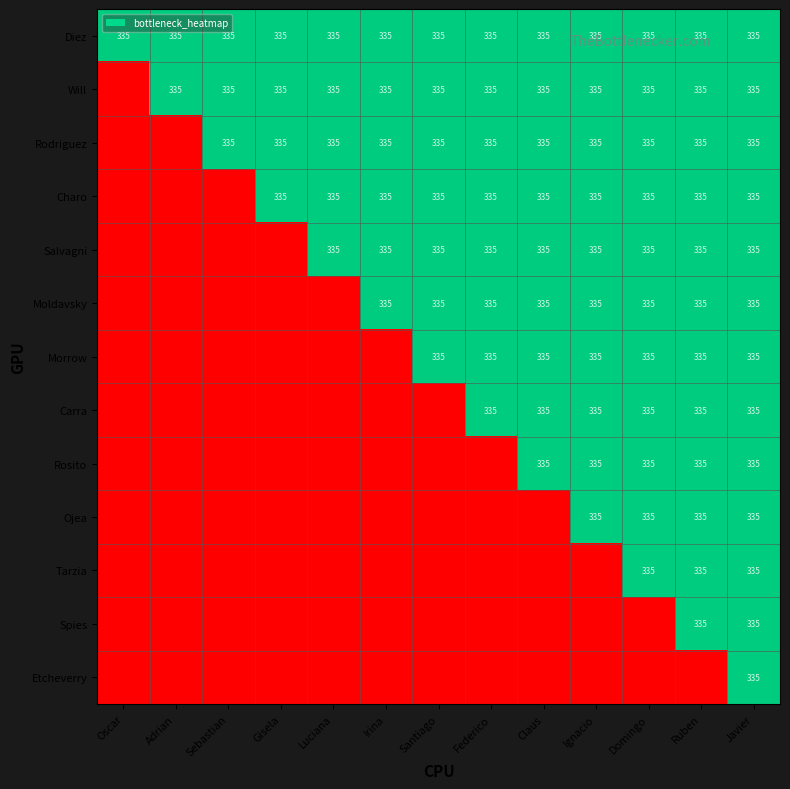

Which label corresponds to the smallest value in the chart?

Oscar